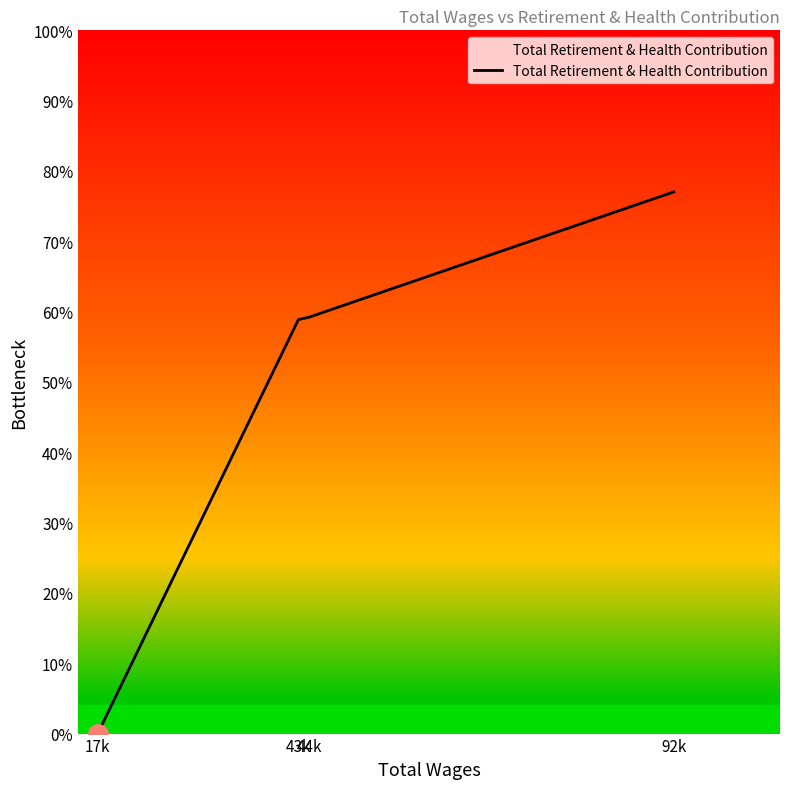

Does the chart have visible grid lines?

No